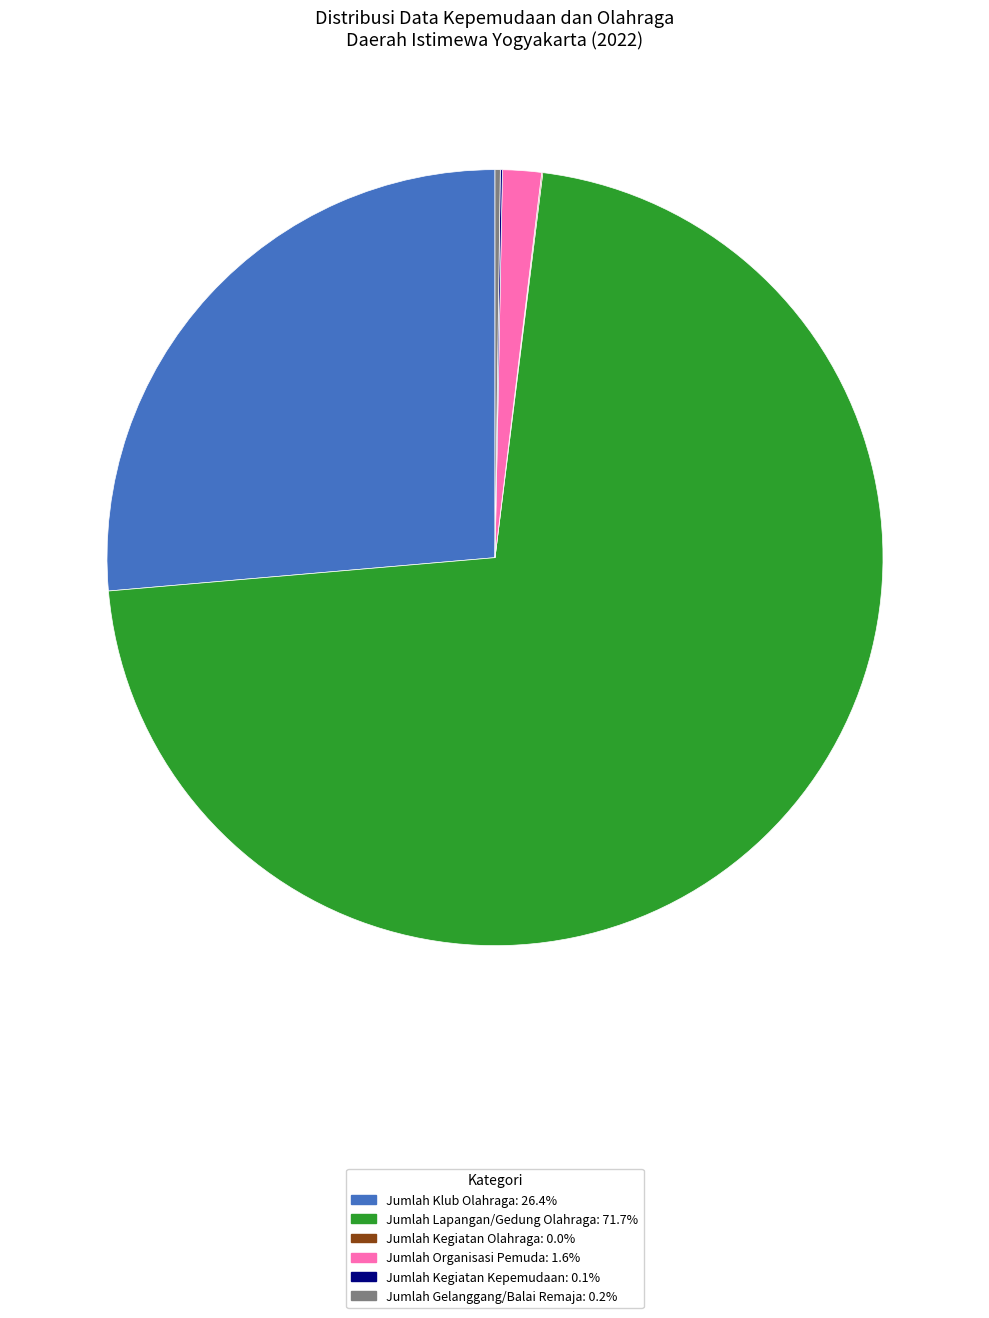

Approximately how many times larger is the value at Jumlah Klub Olahraga: 26.4% compared to Jumlah Lapangan/Gedung Olahraga: 71.7%?

0.4